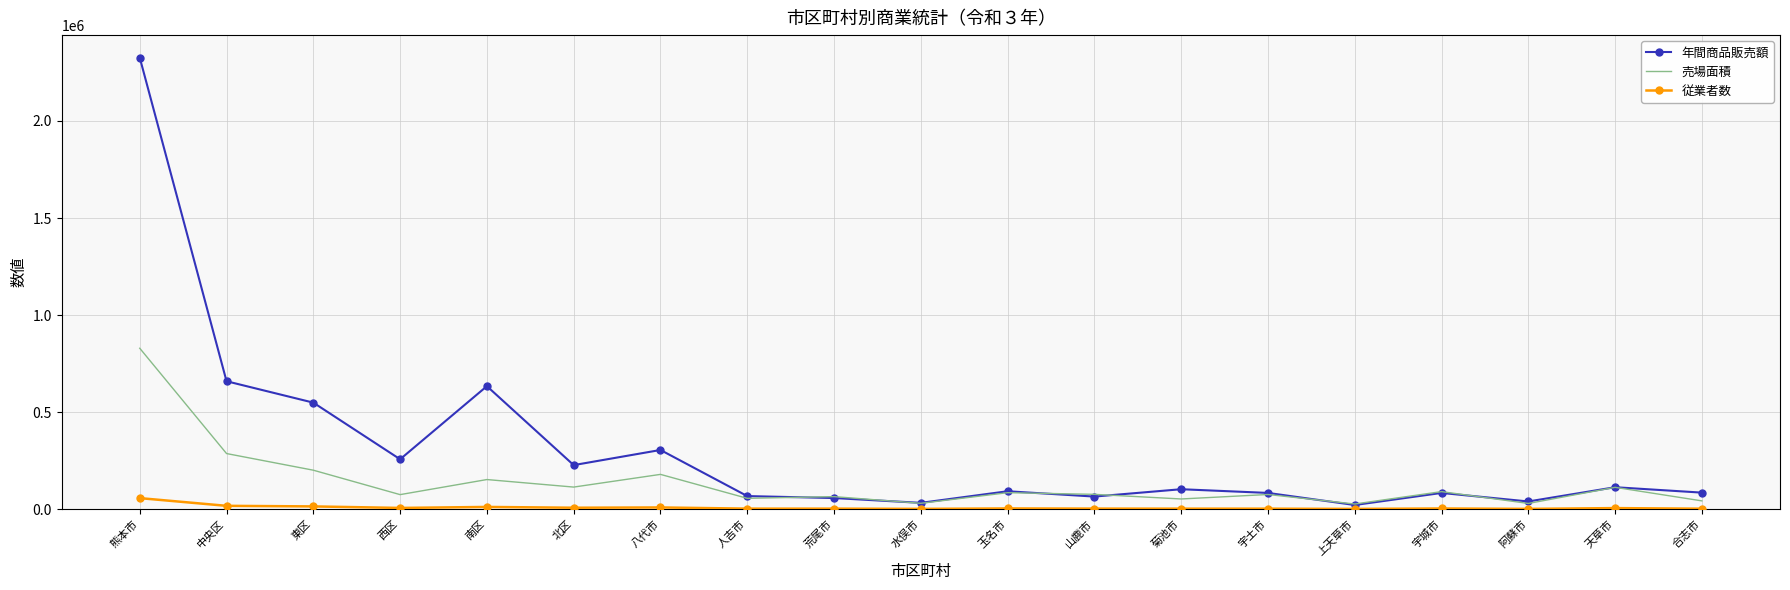

The value of 売場面積 at 中央区 is 286639. True or false?

True